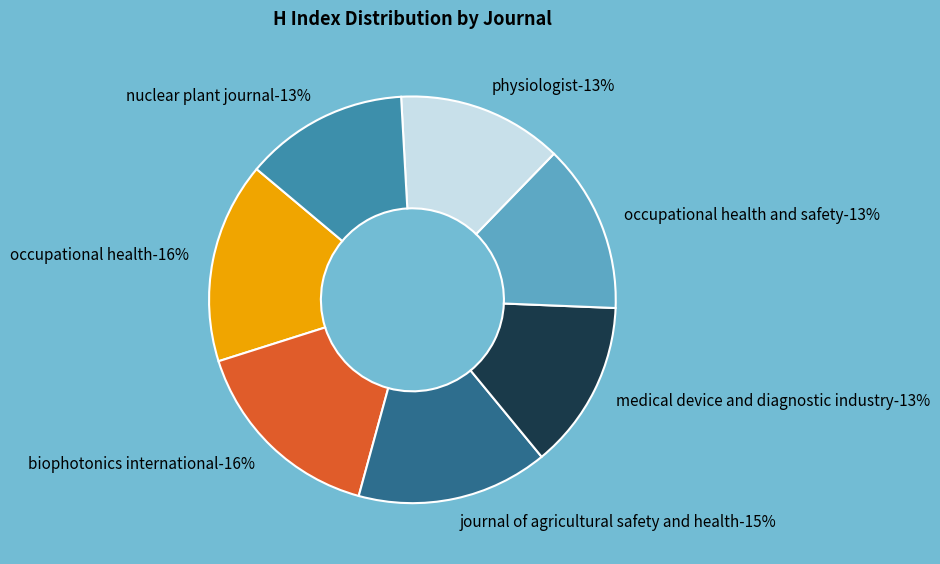

To the nearest percent, what percentage of the pie is Occupational Health and Safety?

13%